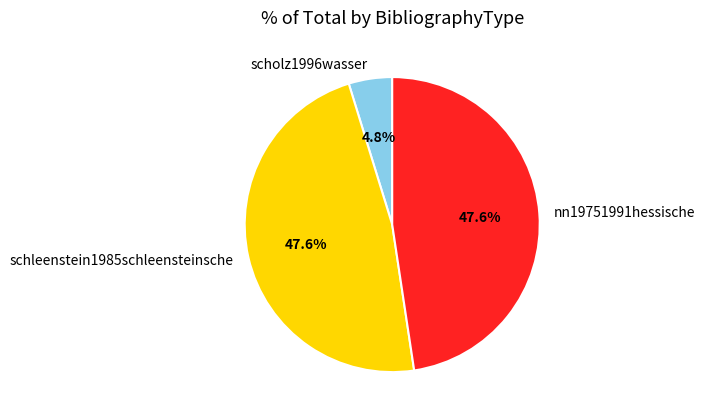

What is the smallest slice in the pie chart?

scholz1996wasser